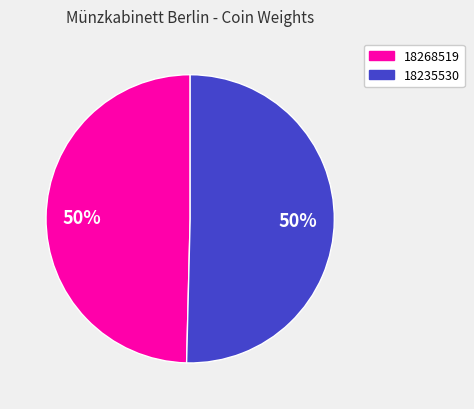

To the nearest percent, what is the average slice percentage?

50%